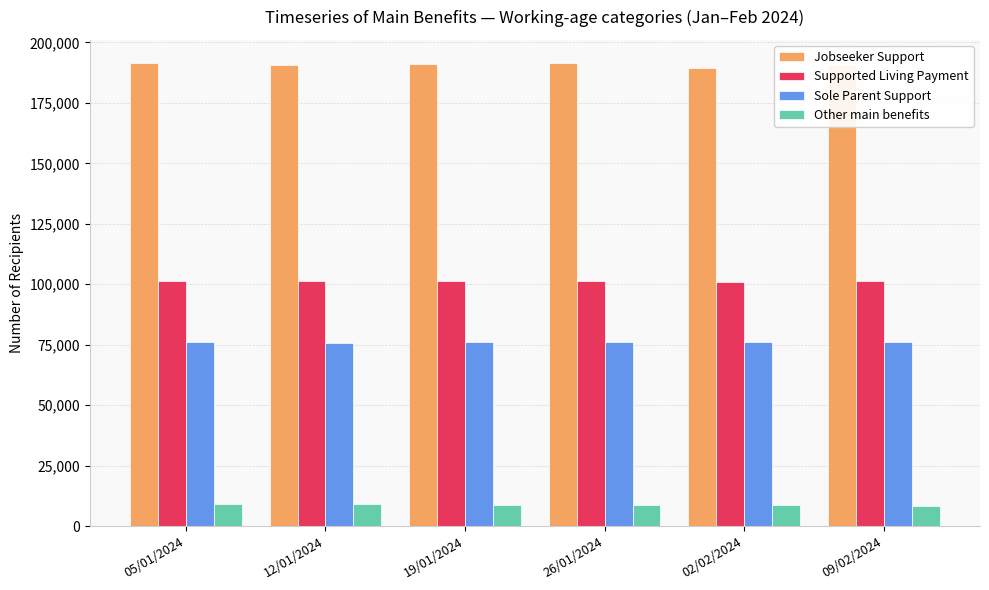

What is the label of the 2nd bar from the left?

12/01/2024